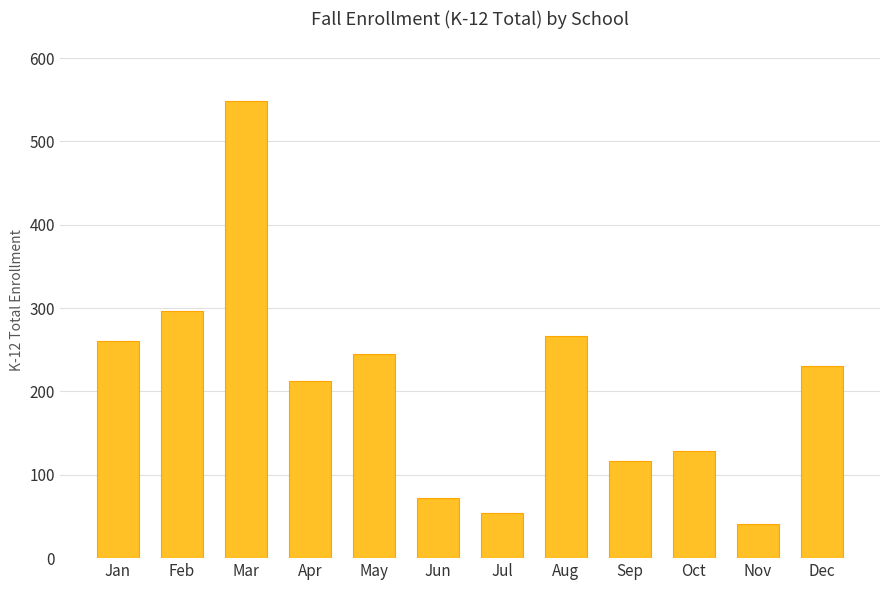

What is the difference between the maximum and minimum values?

507